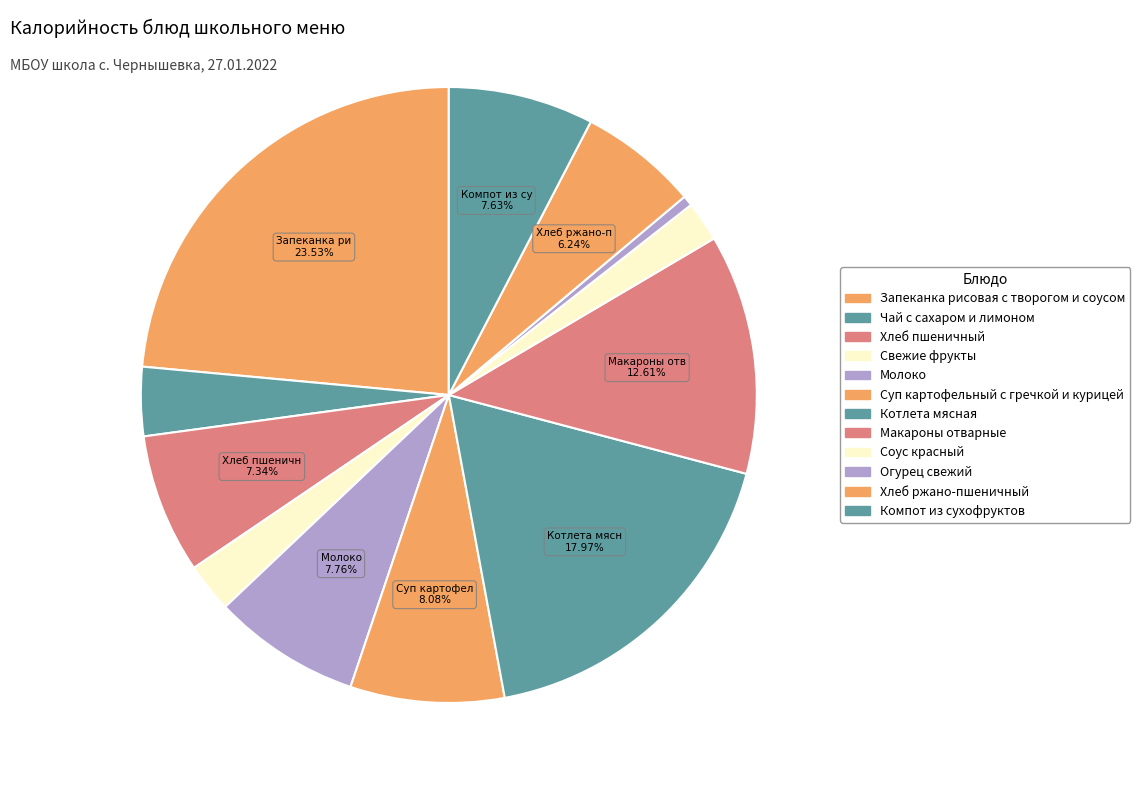

What is the total percentage of Свежие фрукты and Запеканка рисовая с творогом и соусом?

26.1%